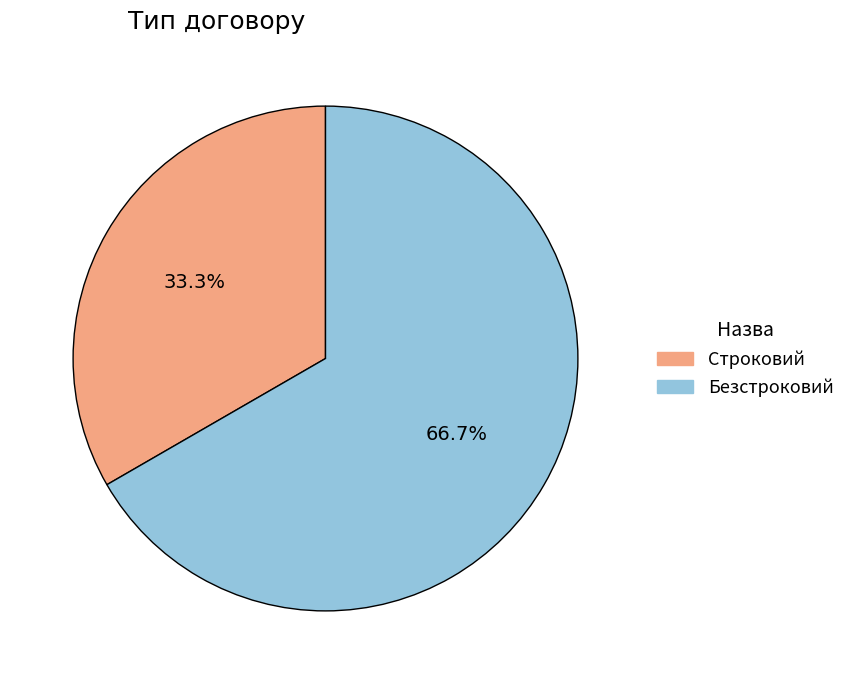

How many slices are in this pie chart?

2